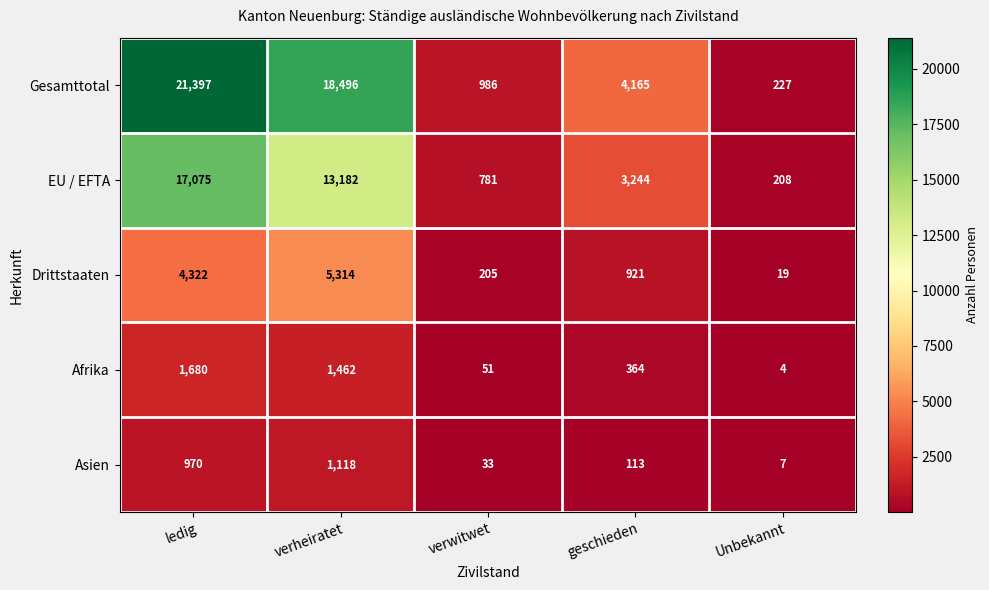

How many distinct data groups are displayed?

5